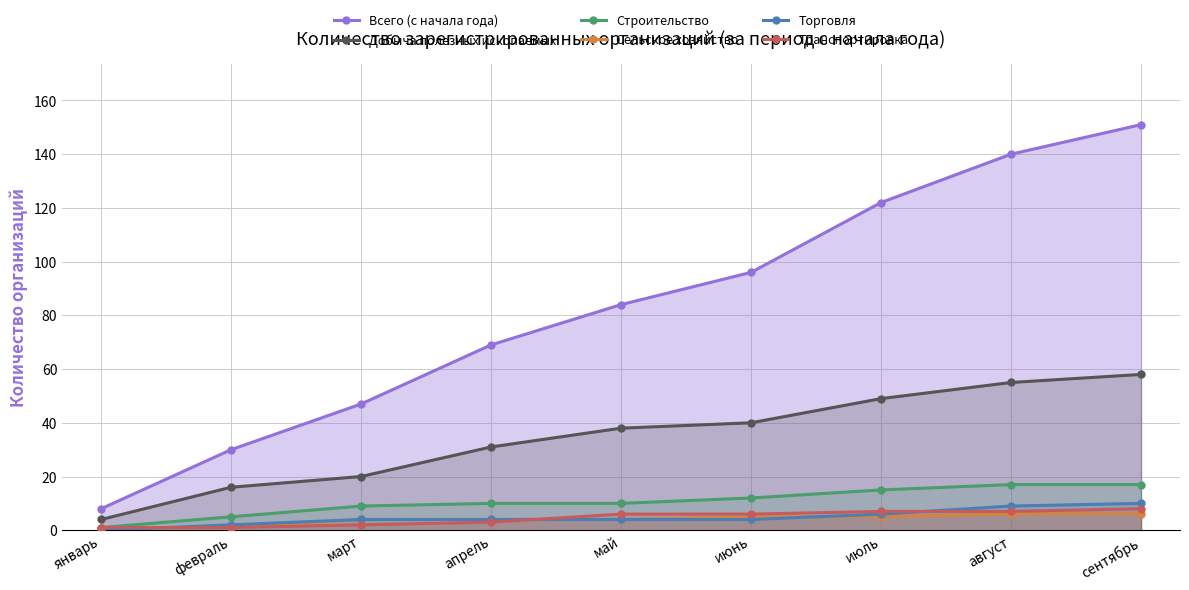

What is the approximate value of Торговля at апрель?

4